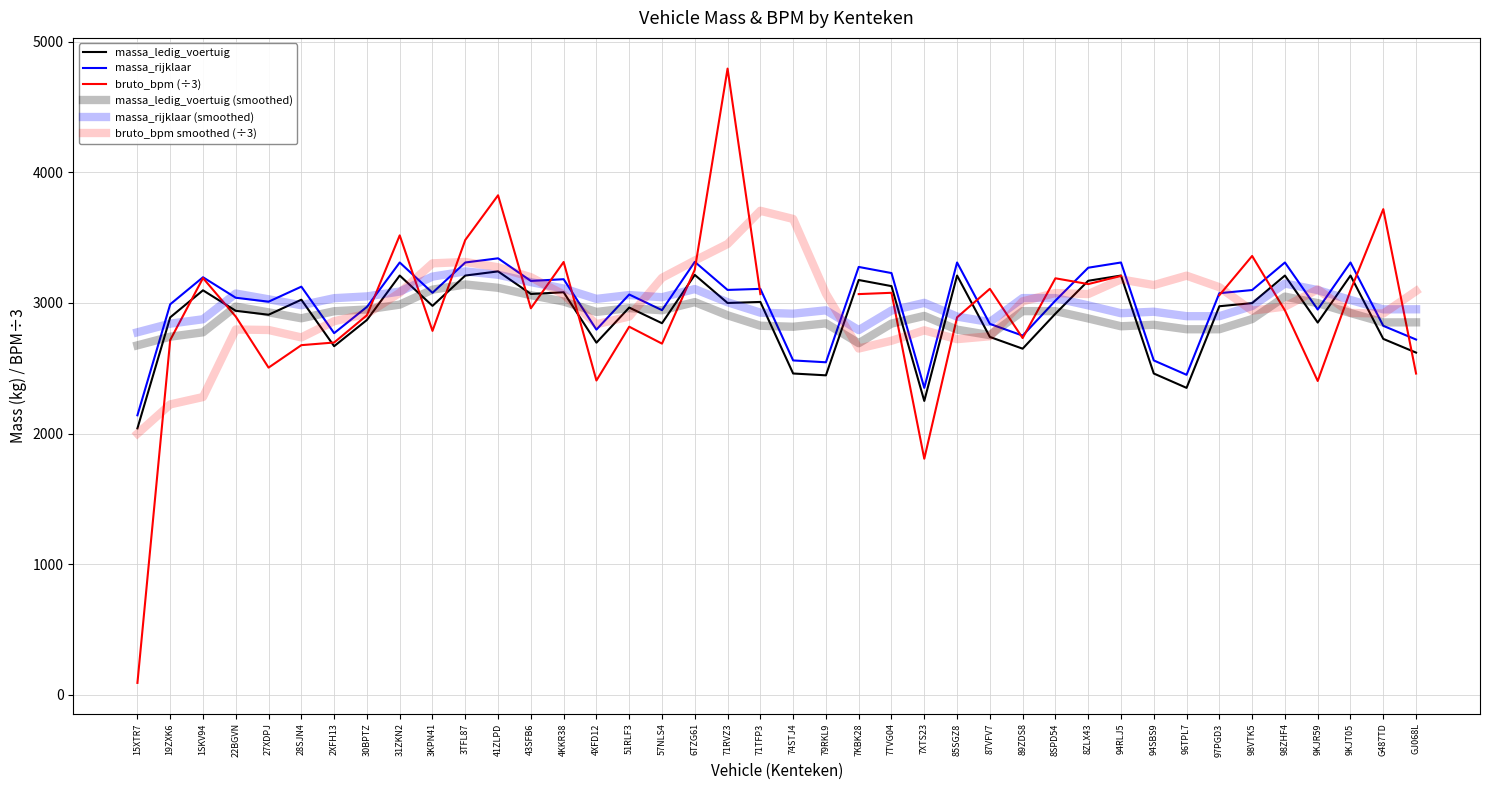

What position from the left is 2XFH13?

7